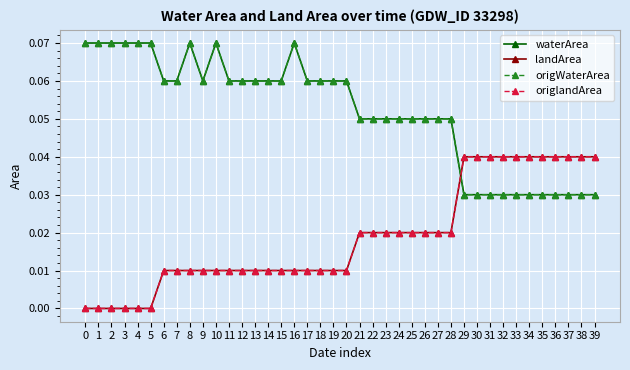

What is the sum of the waterArea values at 12 and 30?

0.1